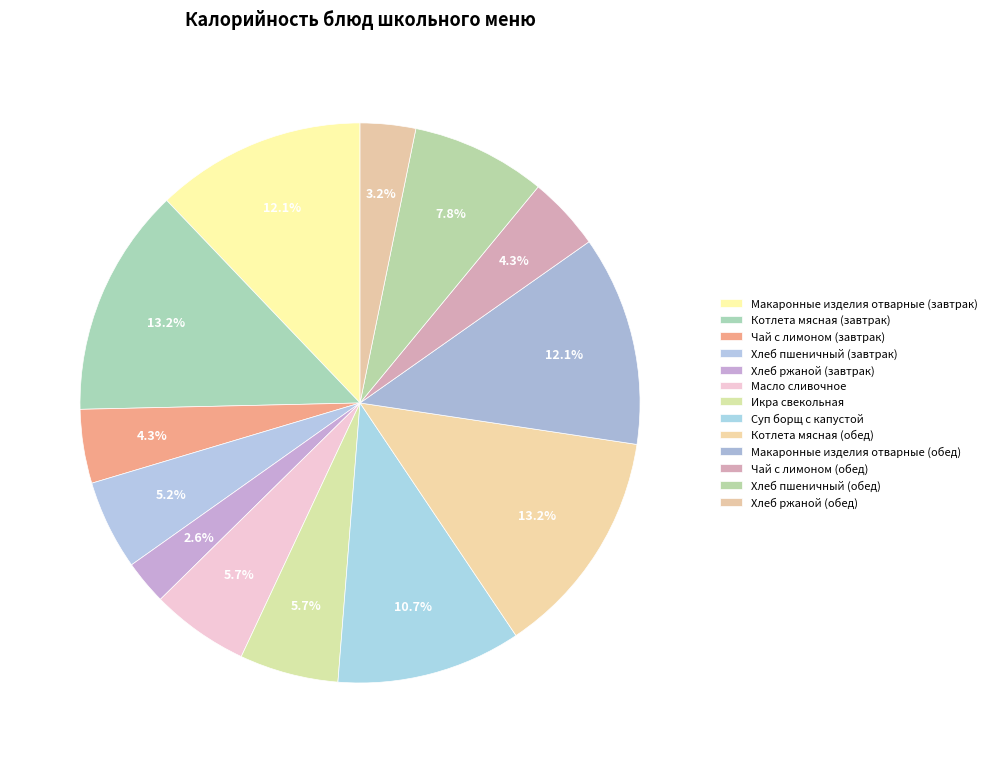

What is the smallest slice in the pie chart?

Хлеб ржаной (завтрак)